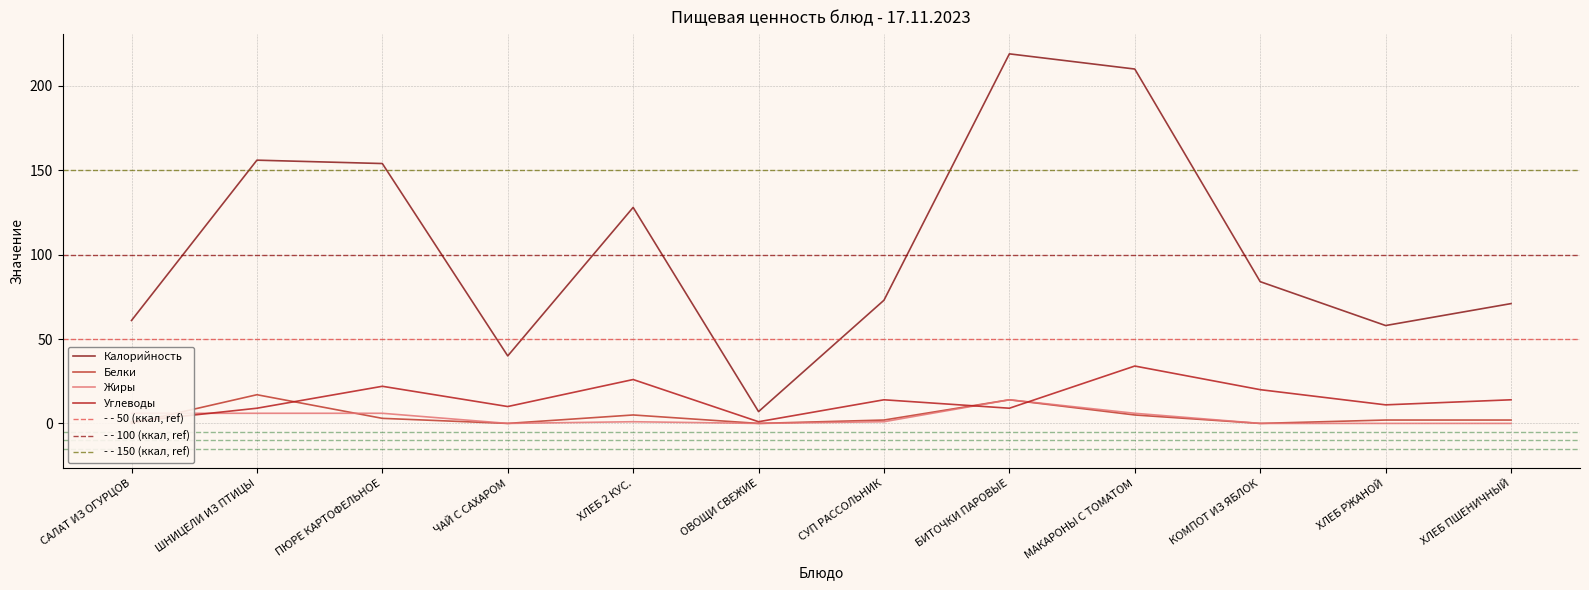

At ХЛЕБ РЖАНОЙ, list the series in order from smallest to largest.

Жиры, Белки, Углеводы, Калорийность